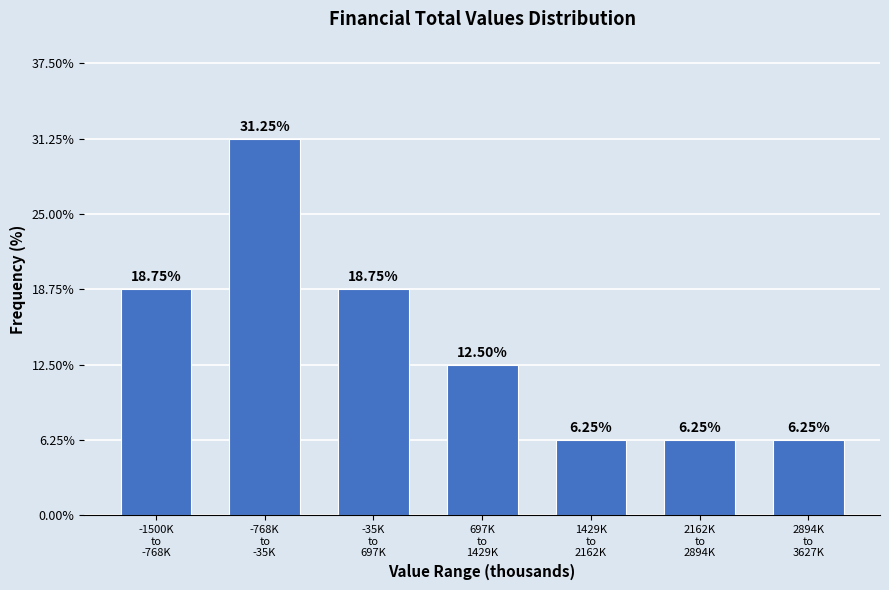

What is the average value?

14.3